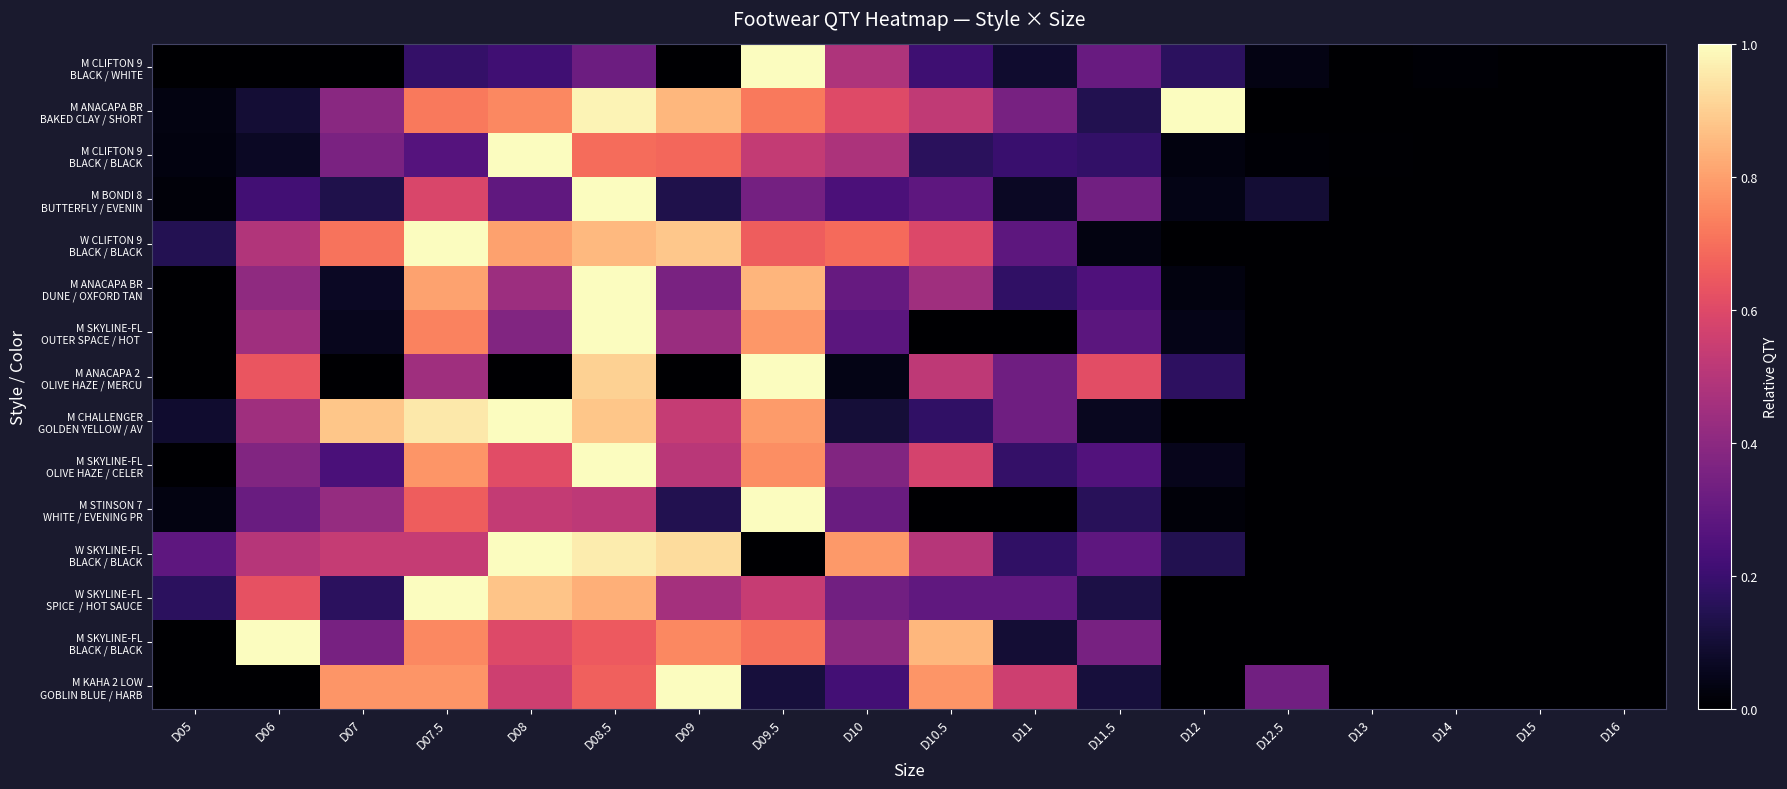

How many data points does each series have?

18